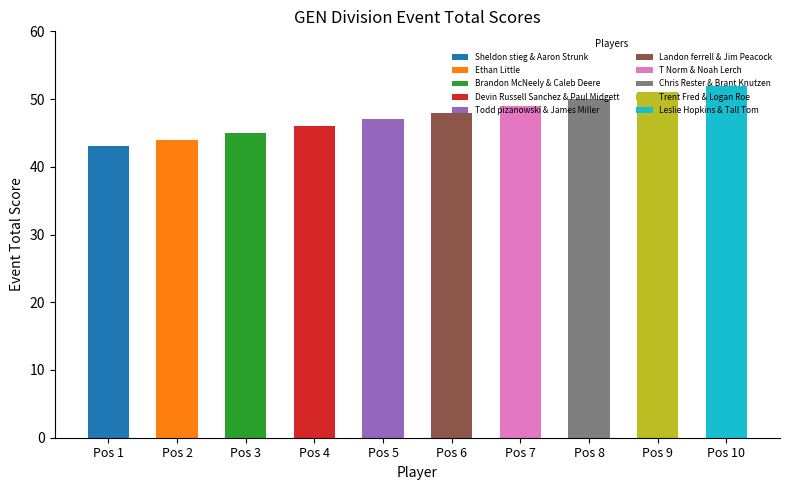

Approximately how many times larger is the value at Todd pizanowski & James Miller compared to Devin Russell Sanchez & Paul Midgett?

1.0